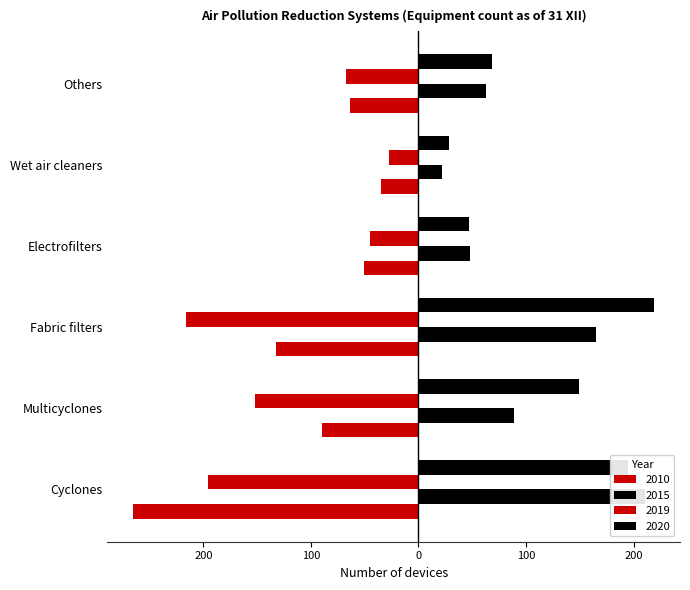

At which label is 2010 closest to -150?

Fabric filters